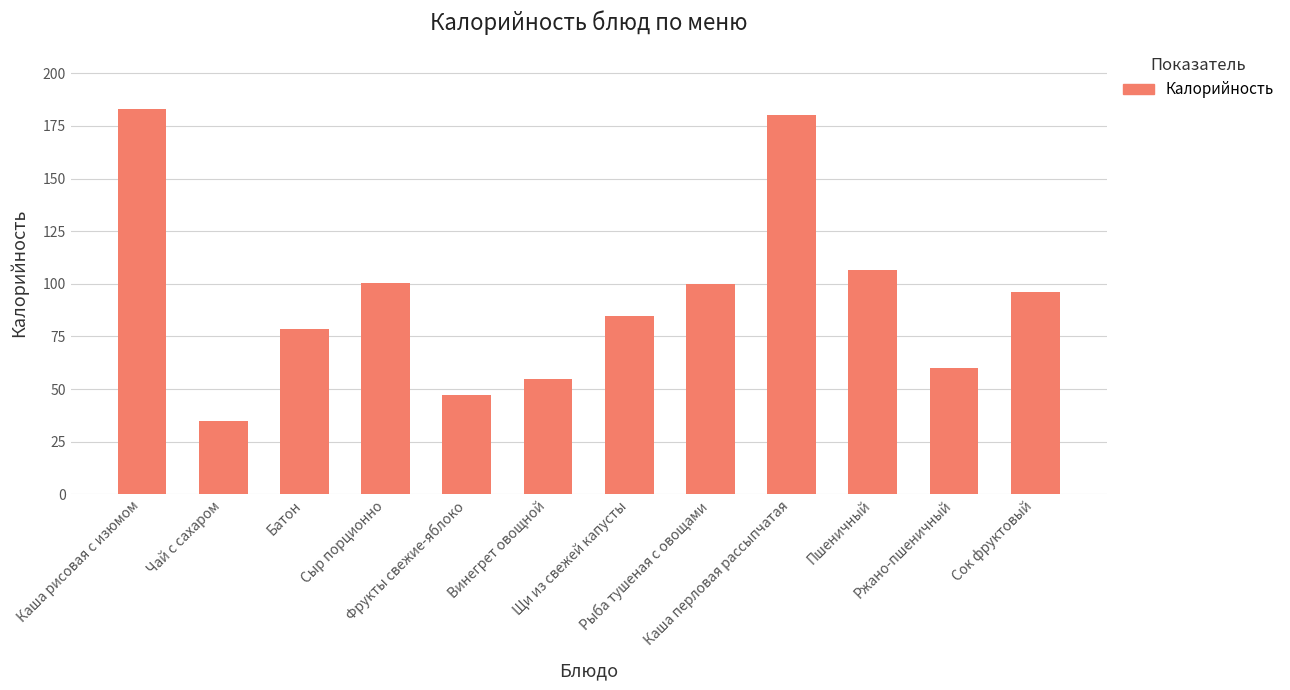

Where does the data first go above 96?

Каша рисовая с изюмом